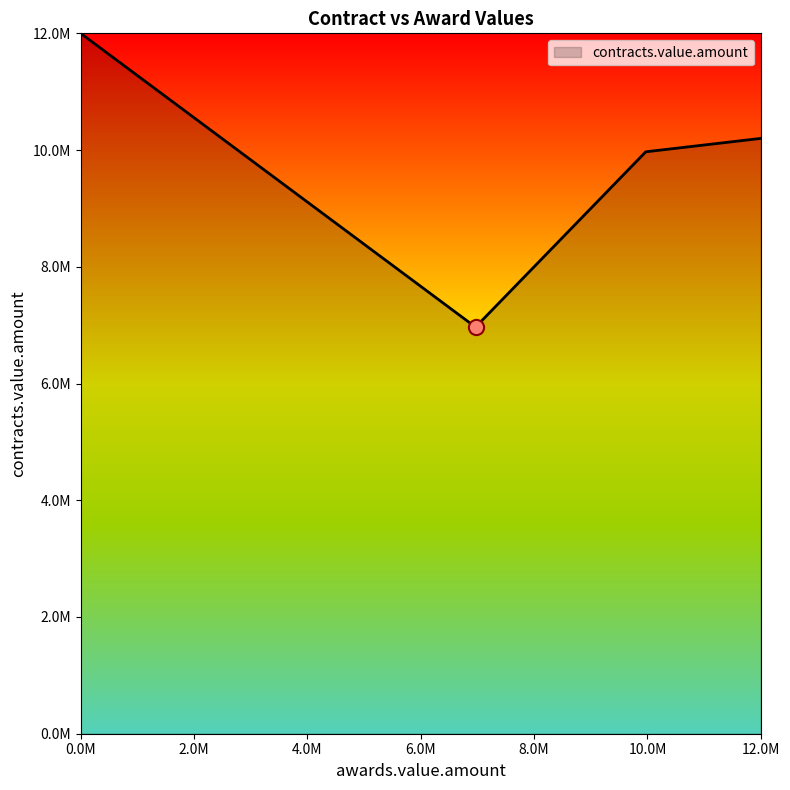

What is the change in value from 9970462.82 to 6966579.88?

-3003882.9